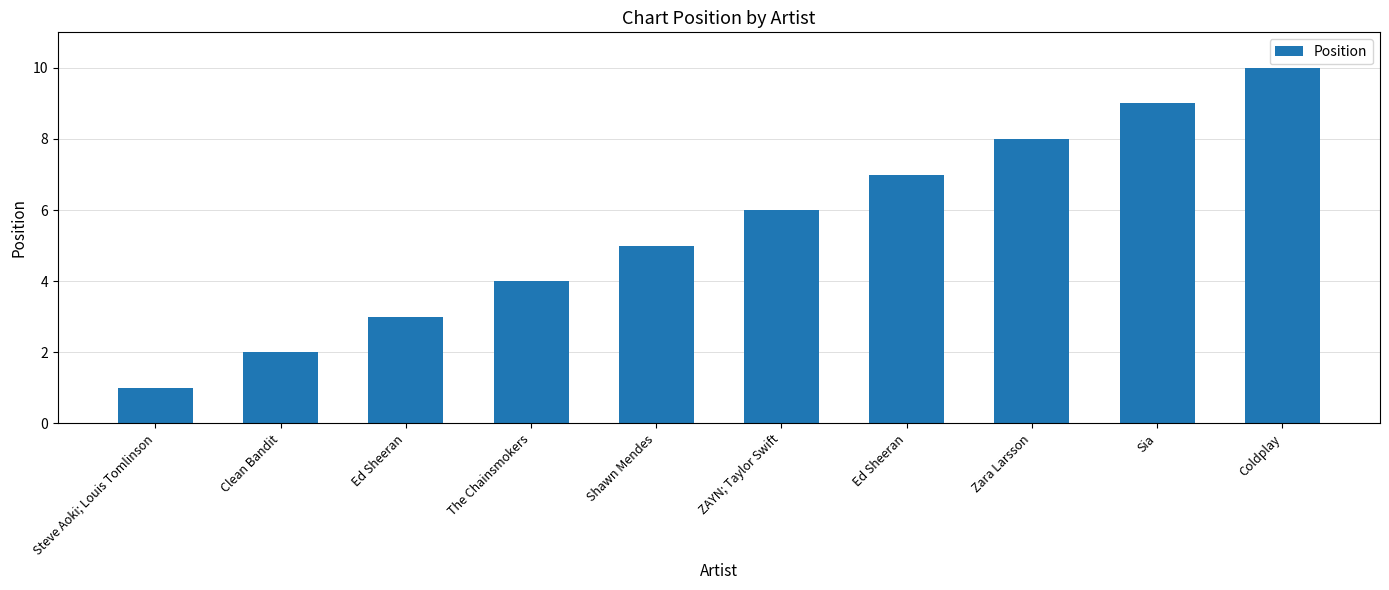

What is the difference between the second highest and minimum values?

8